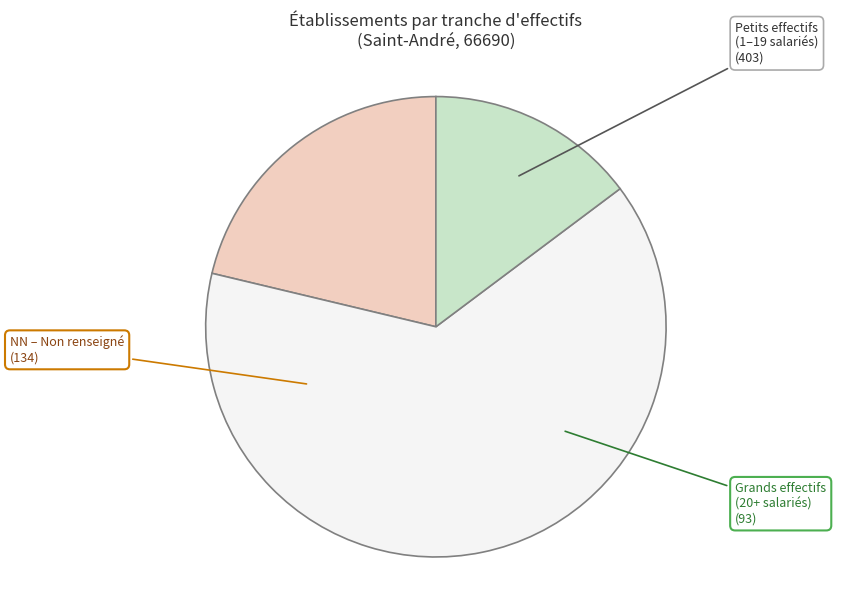

Is there any slice that represents more than half of the pie?

Yes